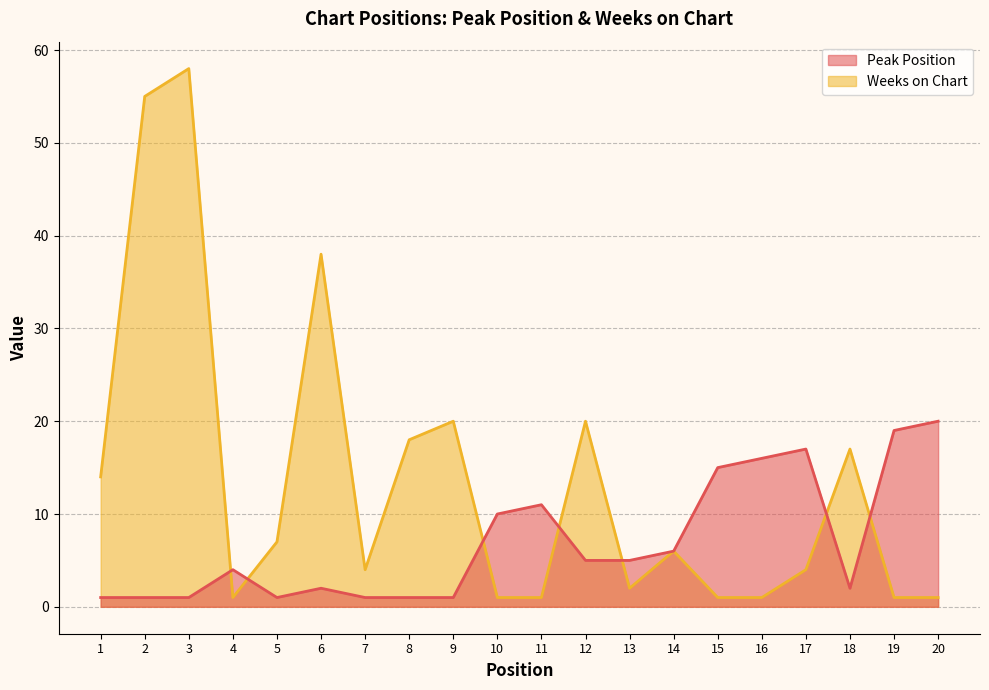

True or false: Weeks on Chart has more than 2 interior local peaks.

True